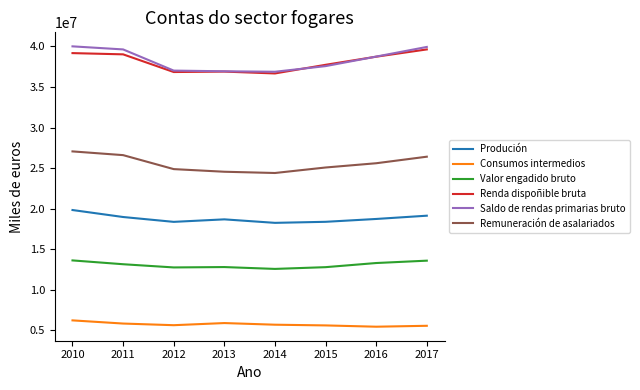

What is the average value of the Renda dispoñible bruta series?

38092531